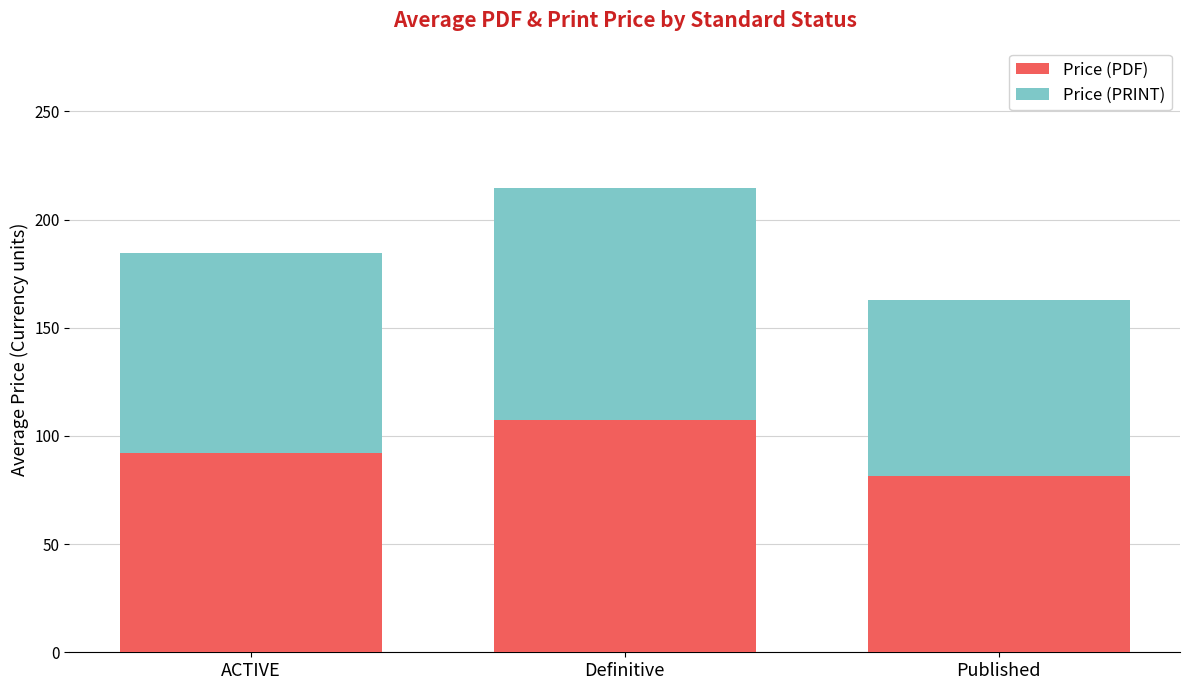

The value of Price (PDF) at ACTIVE is 92.2. True or false?

True